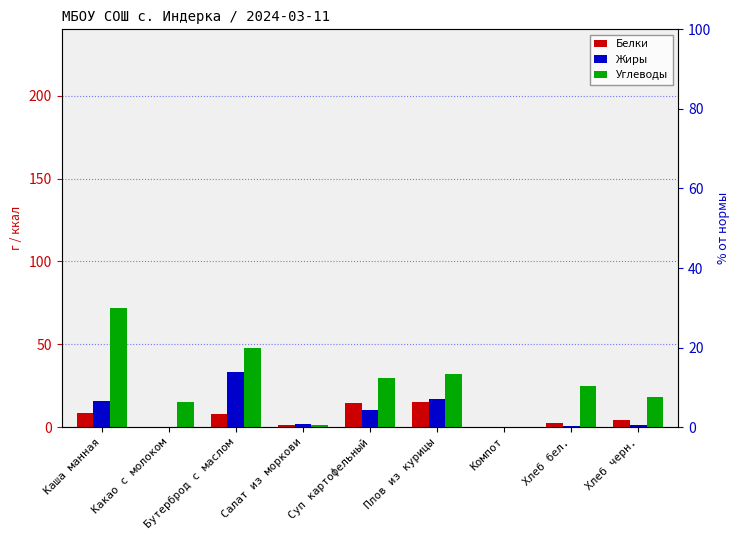

Reading left to right, what are all the values shown in this chart?

Белки: 8.7	0.3	8.0	1.0	14.7	15.2	0.0	2.8	4.4
Жиры: 15.9	0.0	33.4	2.0	10.3	17.3	0.0	0.6	1.2
Углеводы: 72.1	15.2	47.6	1.2	29.8	31.9	0.4	24.7	18.4